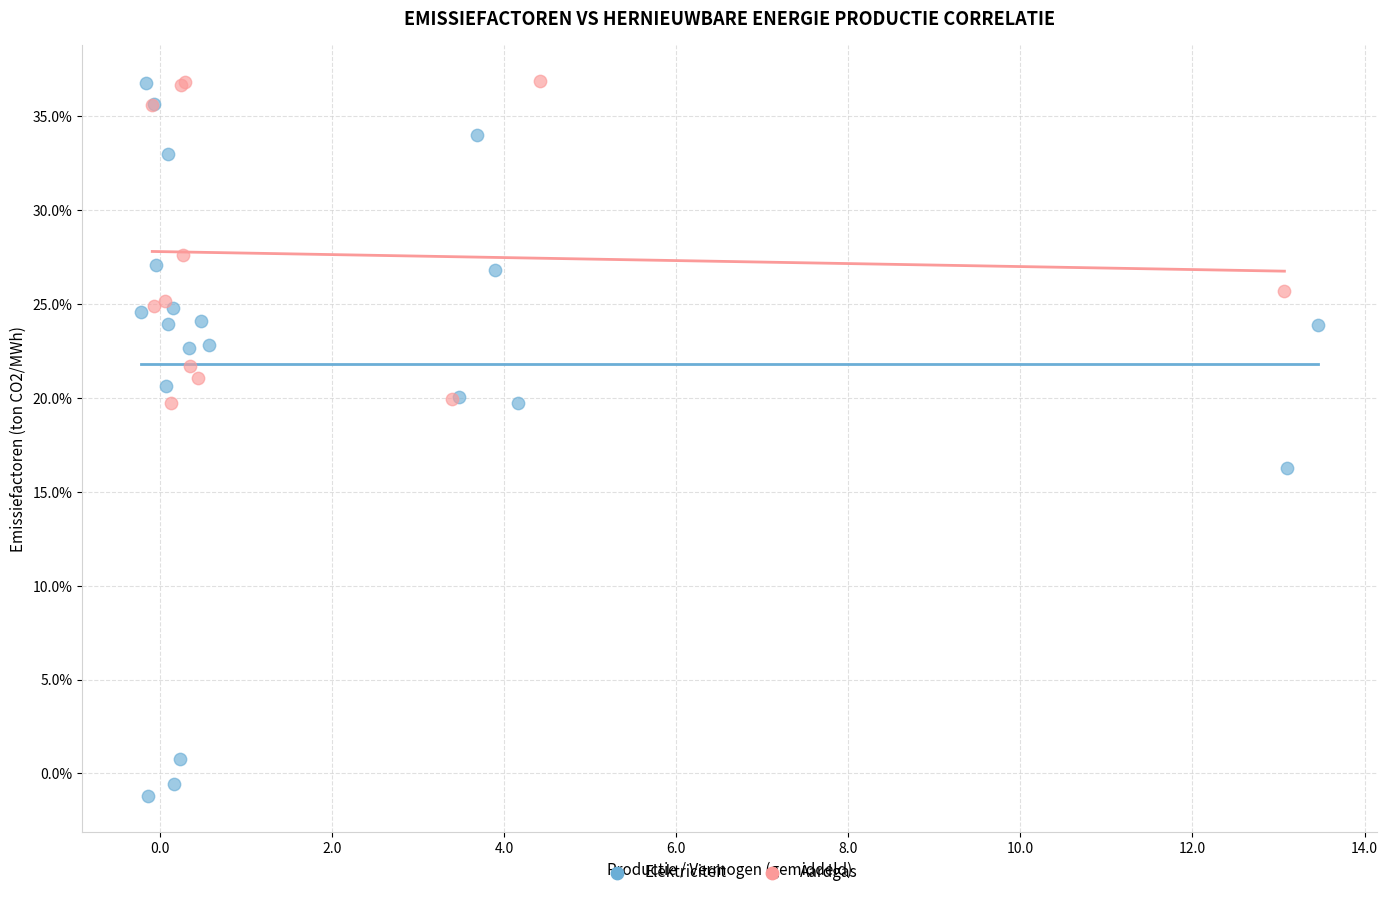

What are all the series names shown in the legend?

Elektriciteit, Aardgas